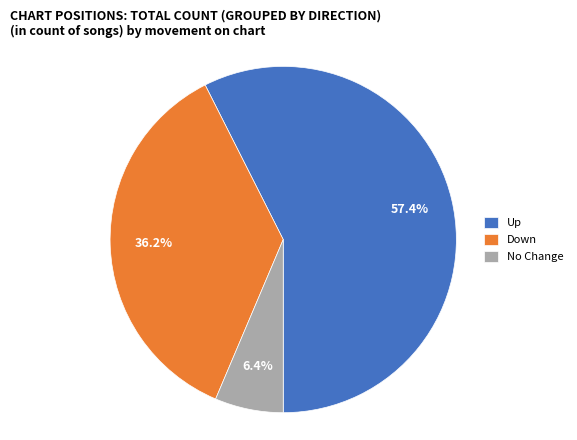

Which category has the smallest portion of the pie?

No Change